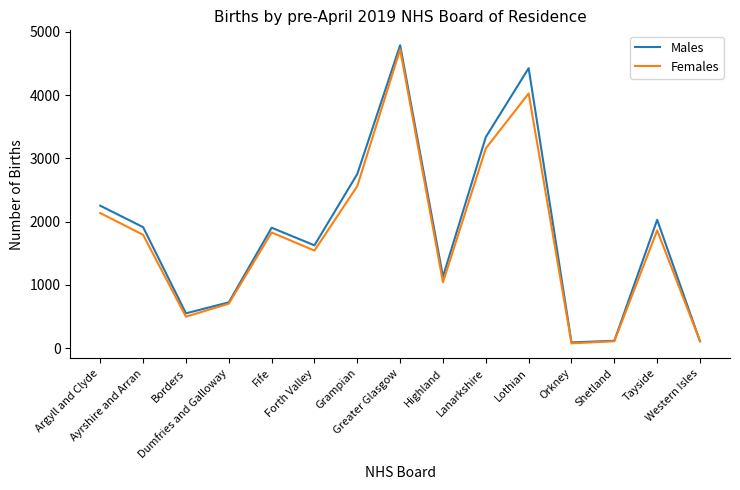

At which category is the sum across all series the highest?

Greater Glasgow